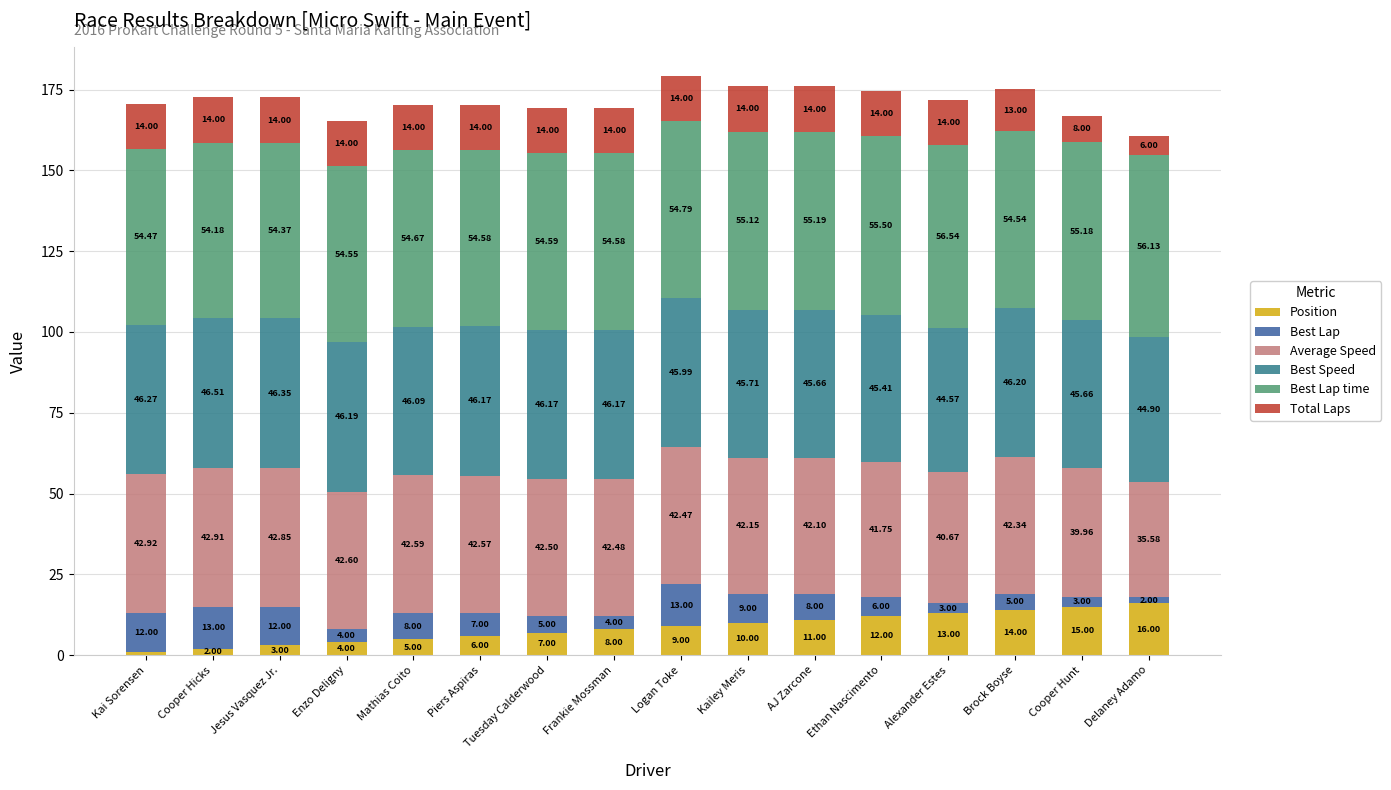

How many values in the Position series are below 9?

8